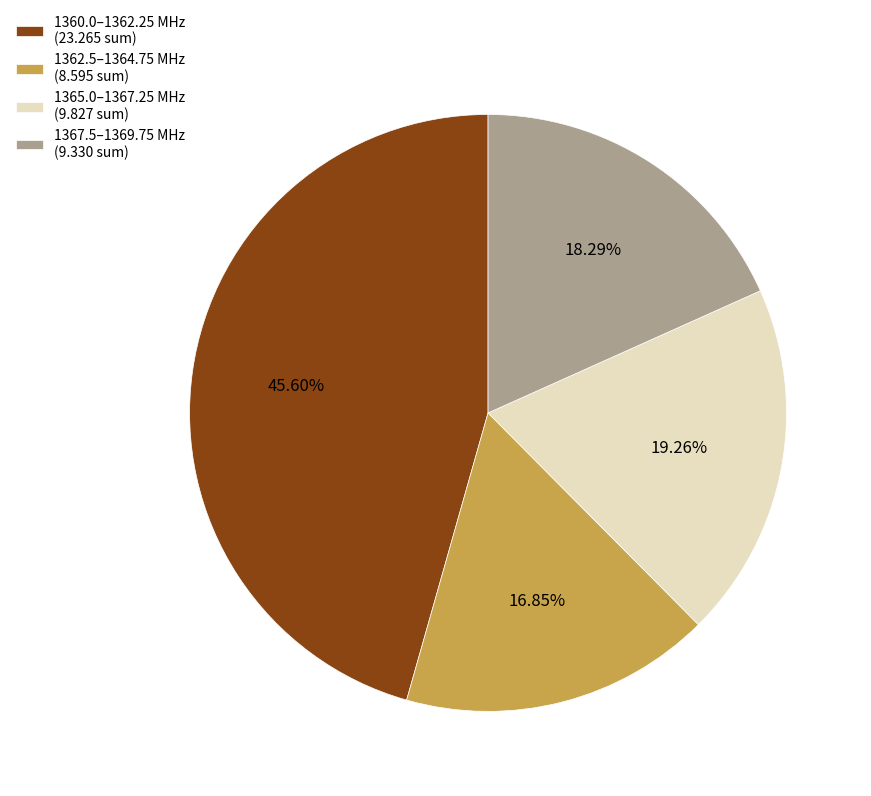

Is there any slice that represents more than half of the pie?

No